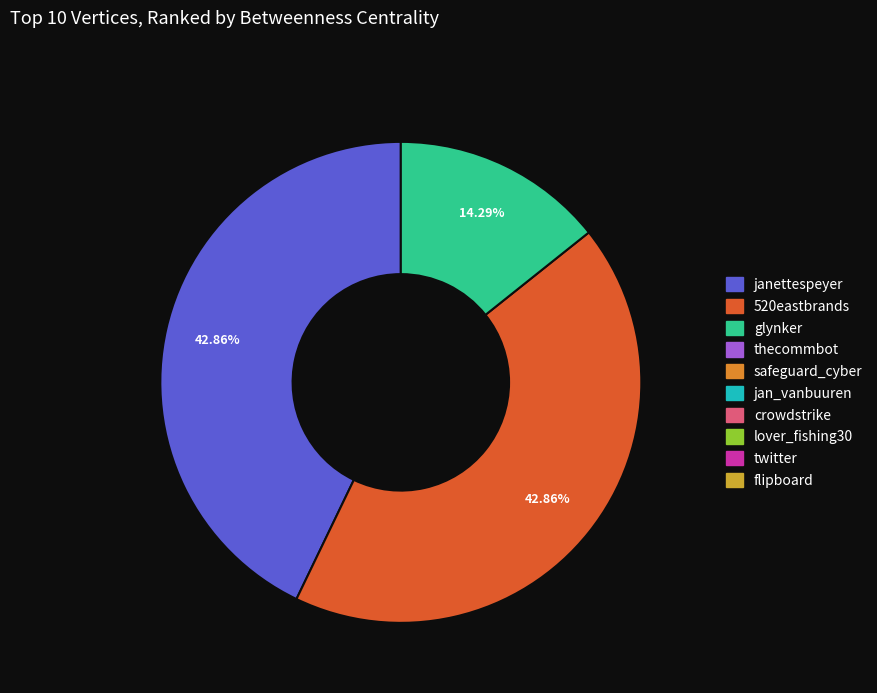

Is there any slice that represents more than half of the pie?

No